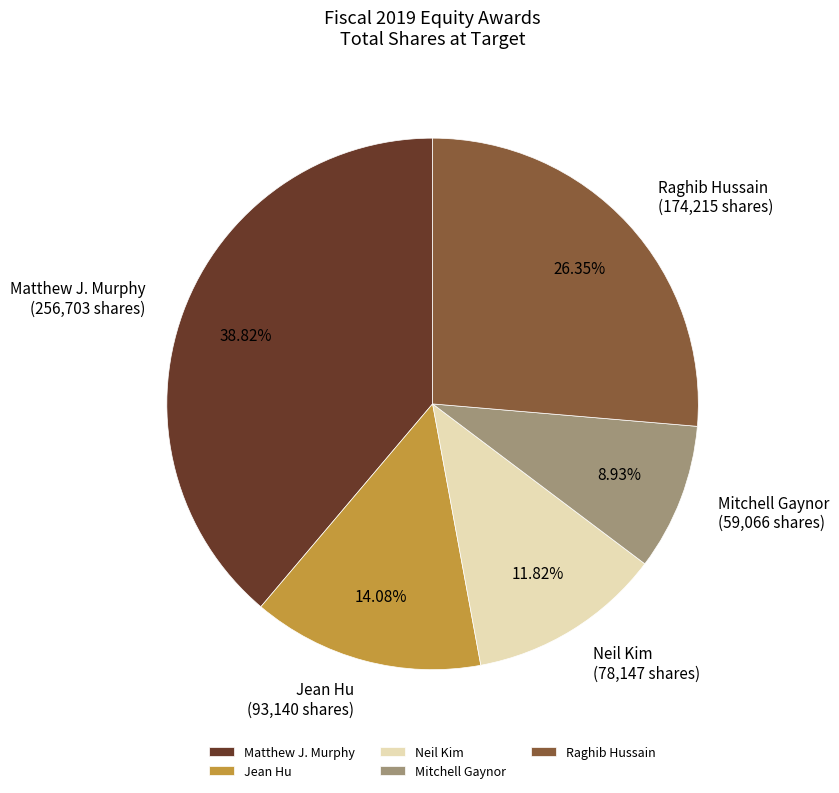

The Neil Kim slice represents 12% of the pie. True or false?

True